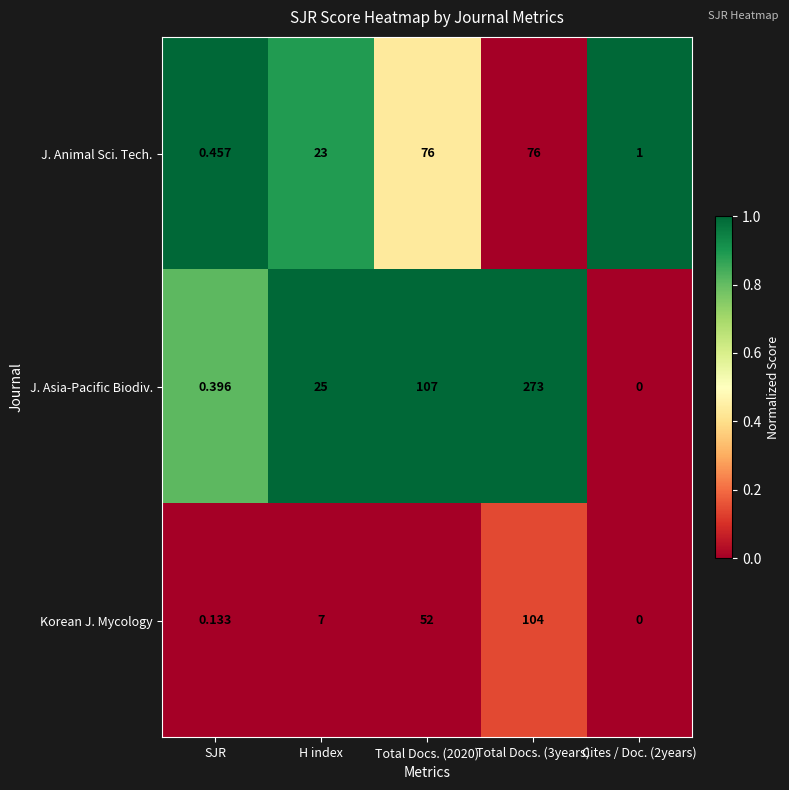

Where is J. Animal Sci. Tech. nearest to the value 38?

H index